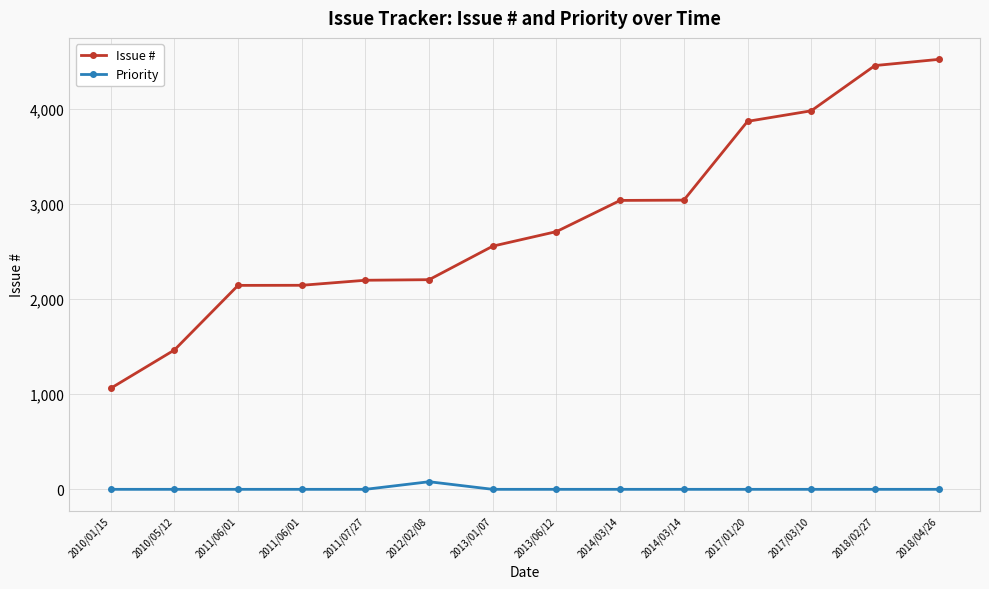

How many interior local peaks does the Priority series have?

1